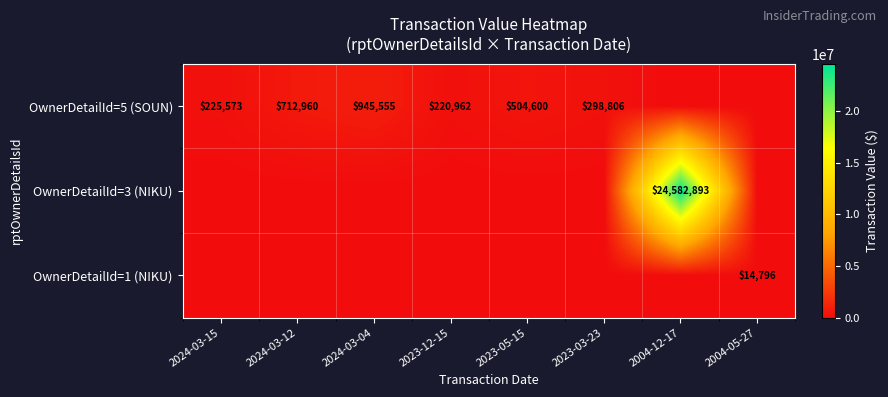

The value of OwnerDetailId=5 (SOUN) at 2023-03-23 is 298806. True or false?

True